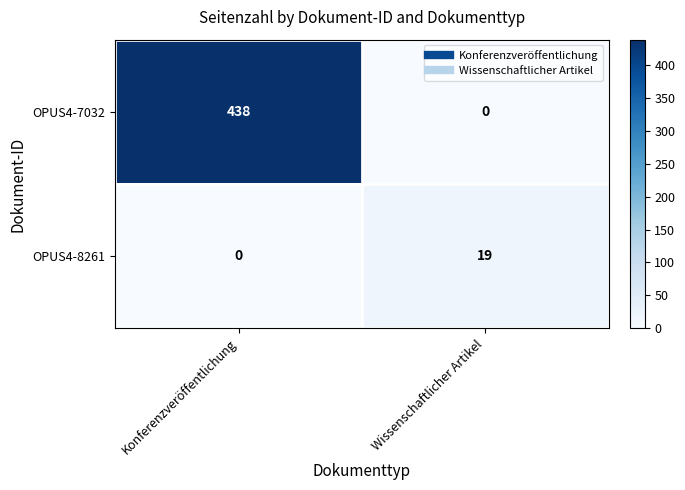

How many categories are shown in the chart?

2